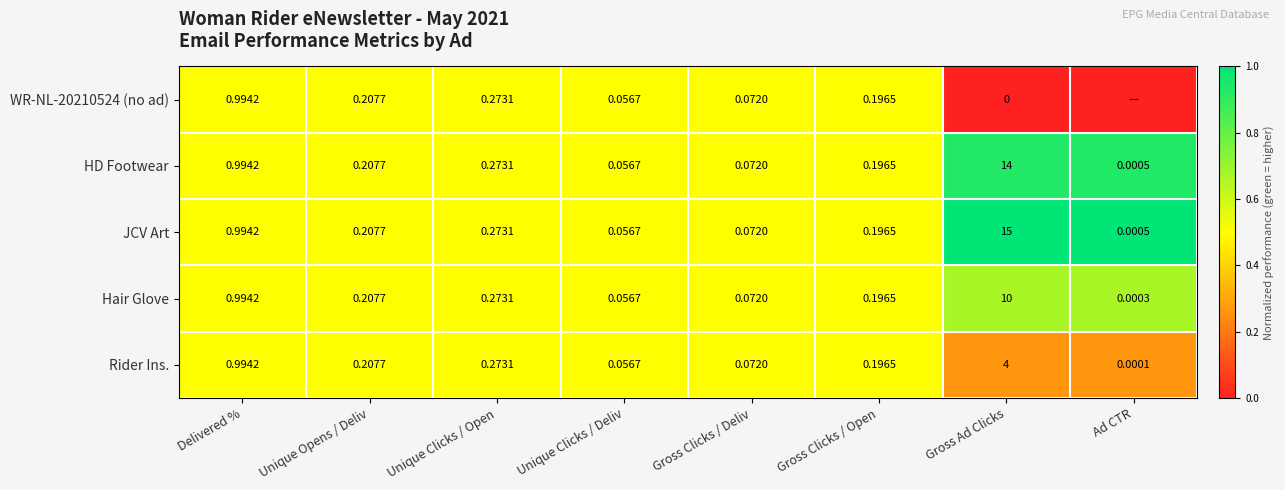

At which label is Hair Glove closest to 5?

Delivered %